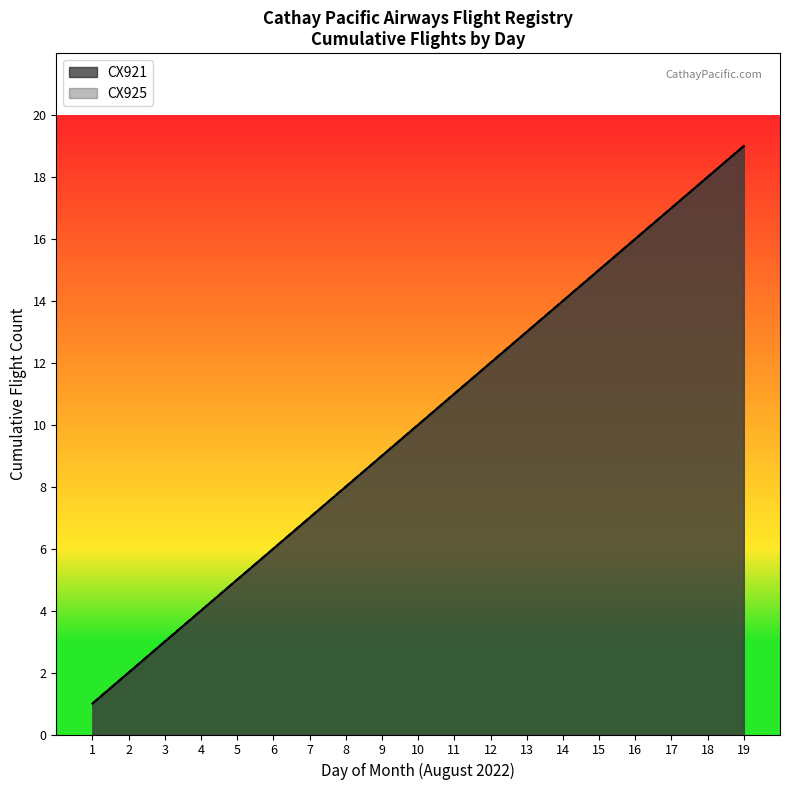

How many categories are shown in the chart?

19